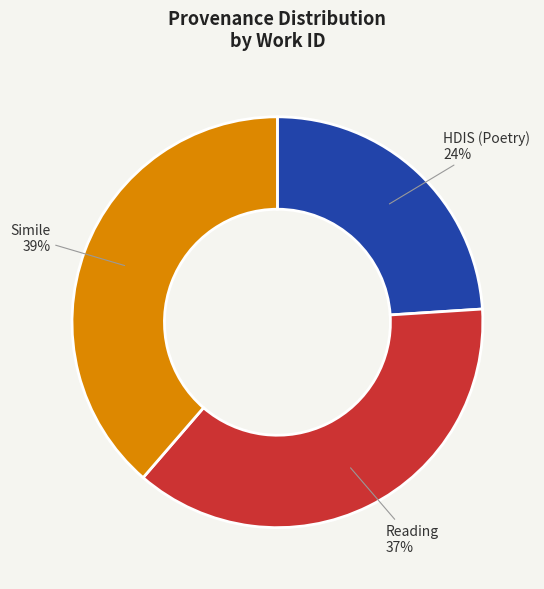

How many slices are in this pie chart?

3